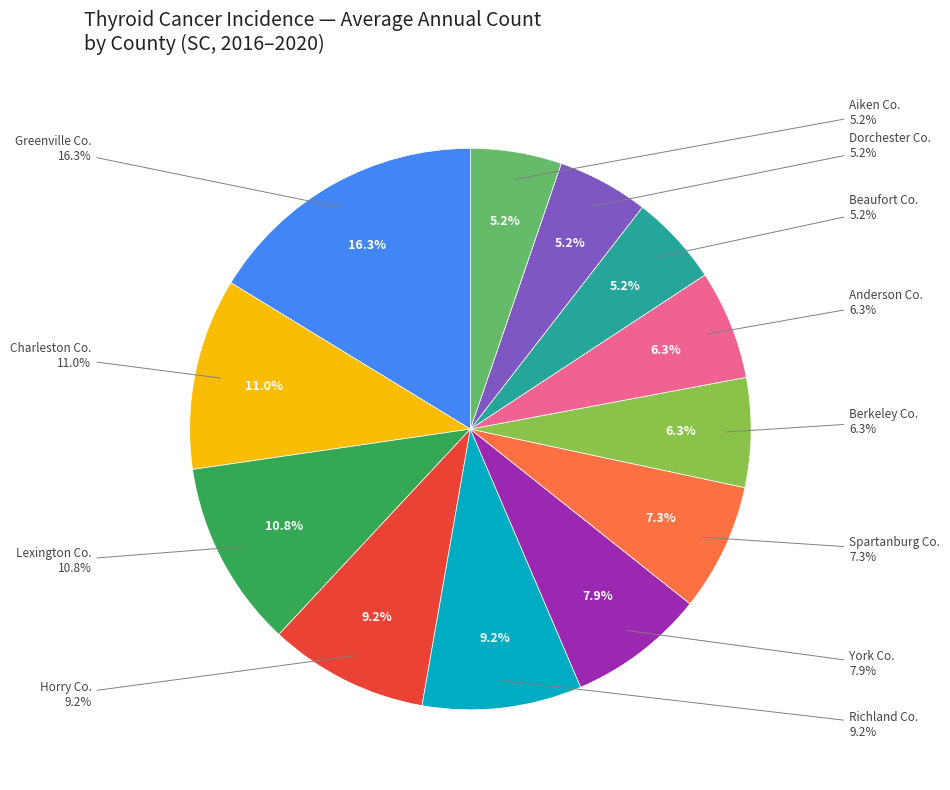

Combined, do Aiken County and Horry County account for over 50%?

No